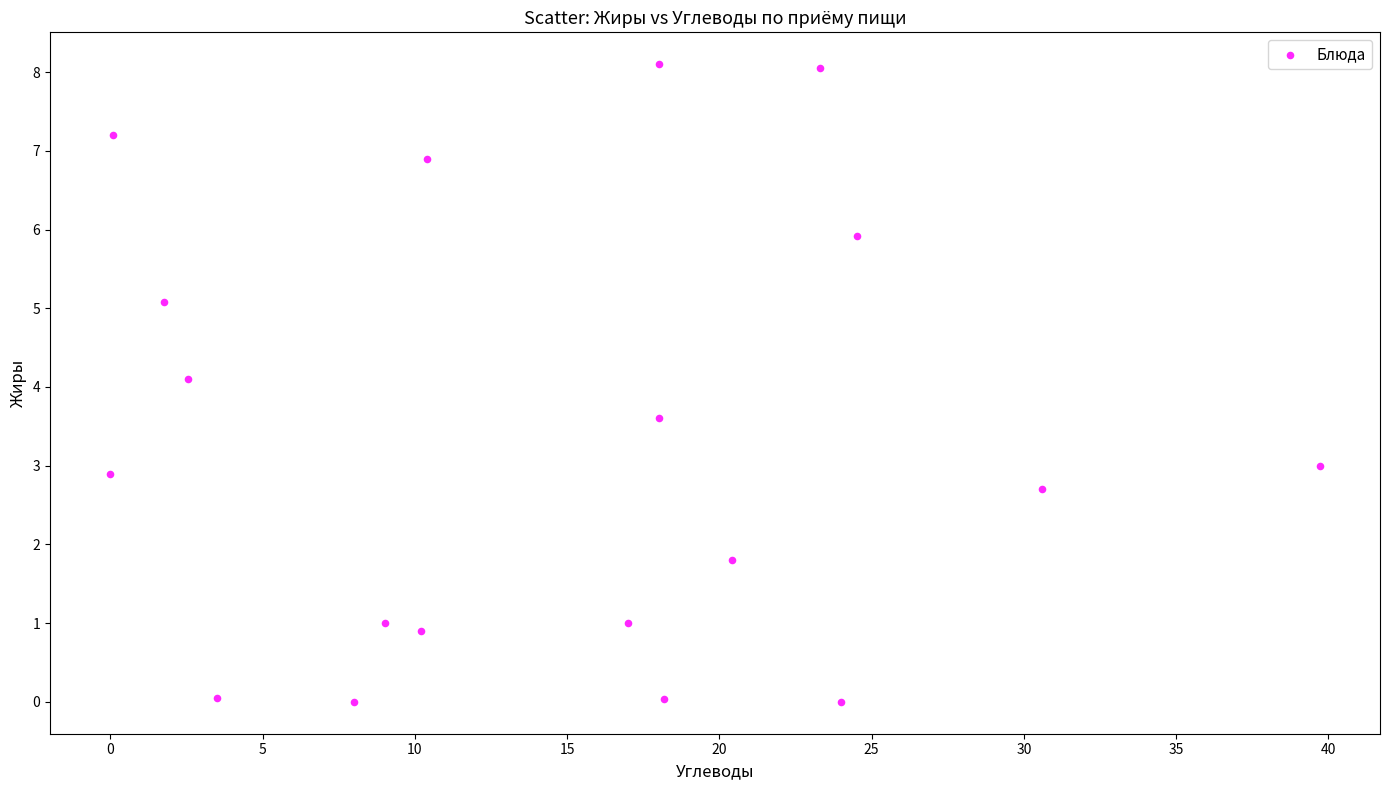

What Y value in the scatter plot is closest to 4?

4.1